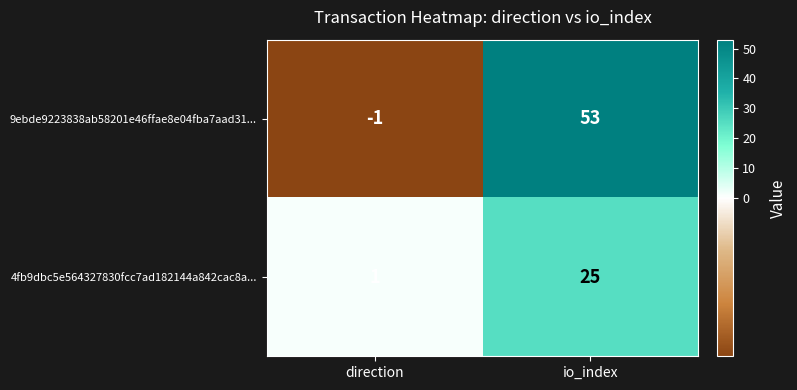

Which series has the largest range (max minus min)?

9ebde9223838ab58201e46ffae8e04fba7aad31...